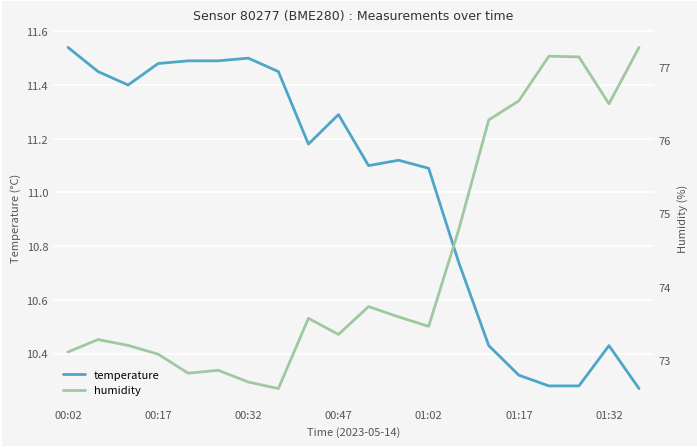

The temperature series shows 15.4 at 16. True or false?

False